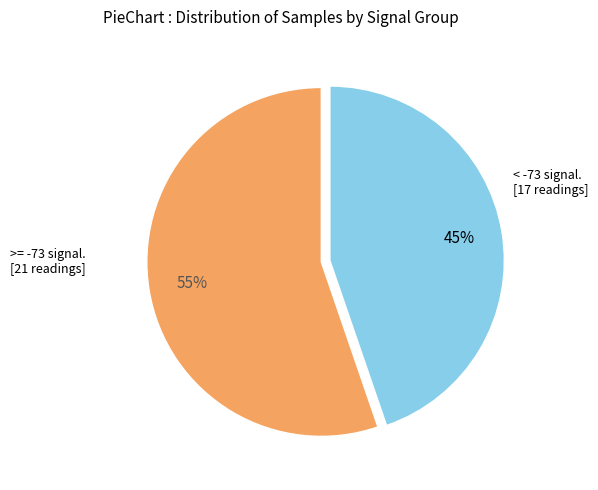

To the nearest percent, what is the average slice percentage?

50%